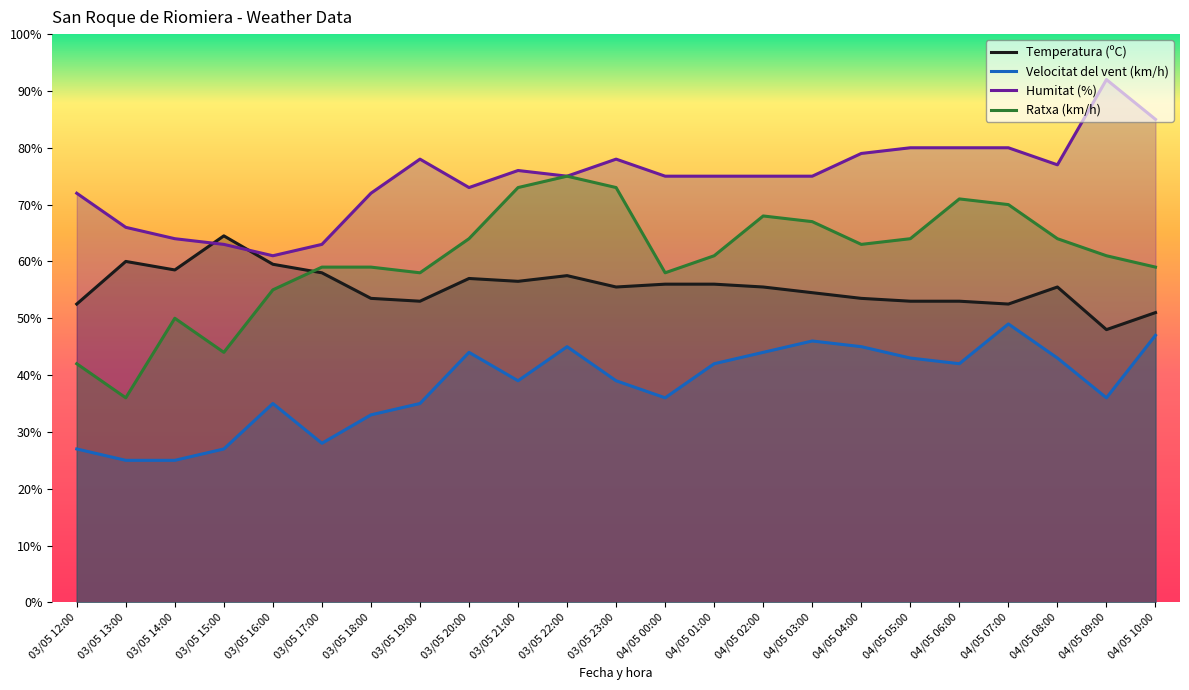

Which series has the widest spread of values?

Ratxa (km/h)